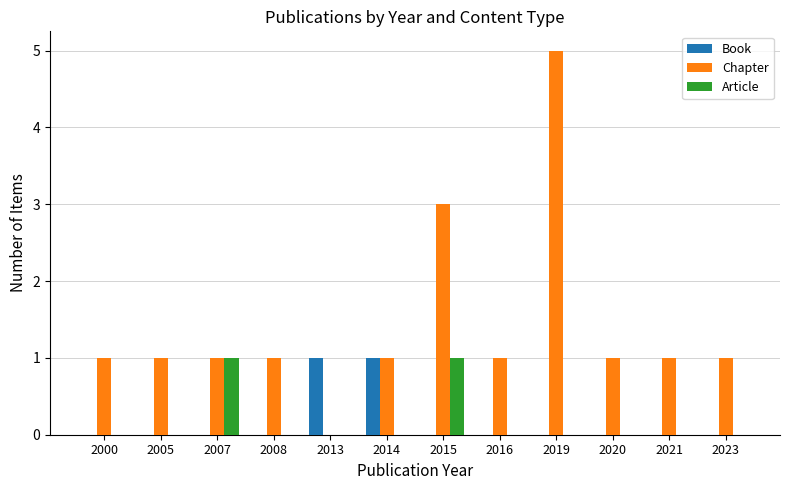

Reading right to left, transcribe all the data shown in this chart.

Book: 2023=0	2021=0	2020=0	2019=0	2016=0	2015=0	2014=1	2013=1	2008=0	2007=0	2005=0	2000=0
Chapter: 2023=1	2021=1	2020=1	2019=5	2016=1	2015=3	2014=1	2013=0	2008=1	2007=1	2005=1	2000=1
Article: 2023=0	2021=0	2020=0	2019=0	2016=0	2015=1	2014=0	2013=0	2008=0	2007=1	2005=0	2000=0